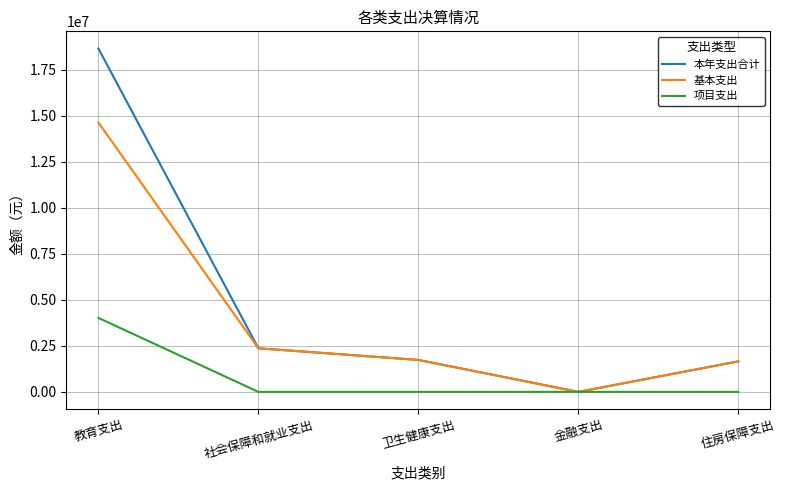

List the series in order of their peak value, lowest first.

项目支出, 基本支出, 本年支出合计